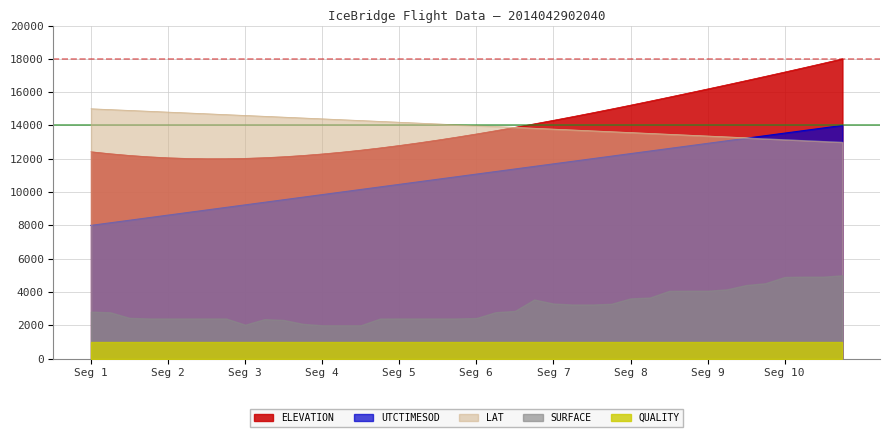

True or false: LAT and ELEVATION intersect in this chart.

True